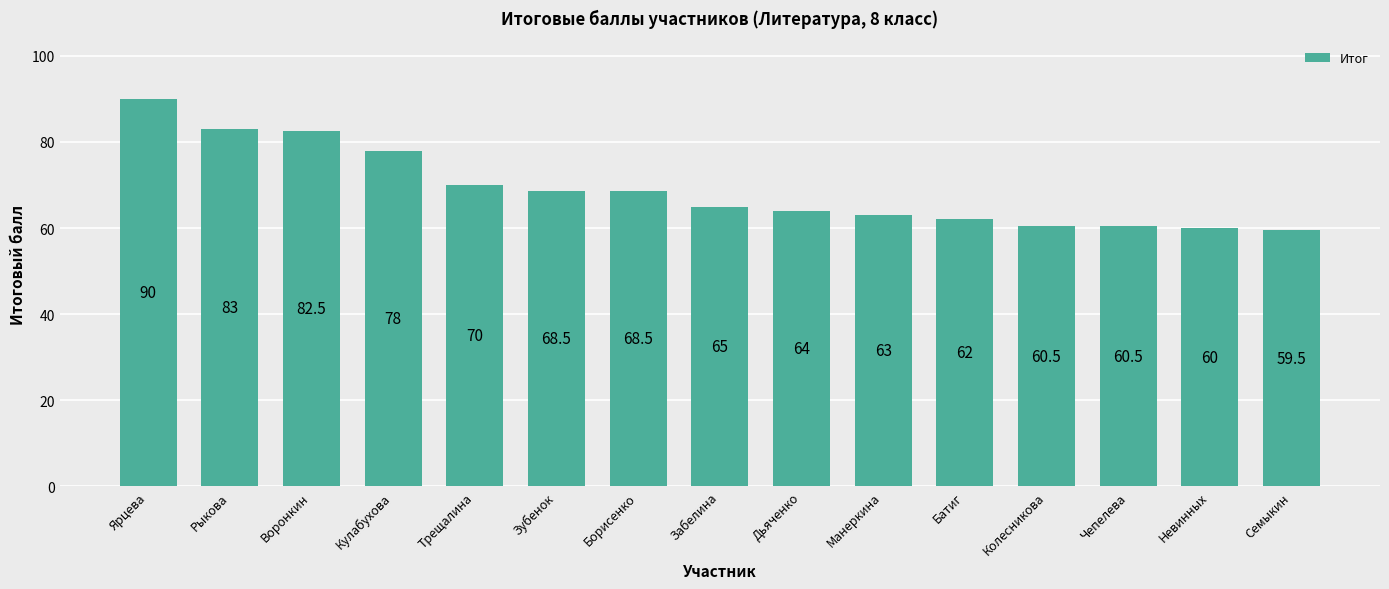

Which label corresponds to the smallest value in the chart?

Семыкин